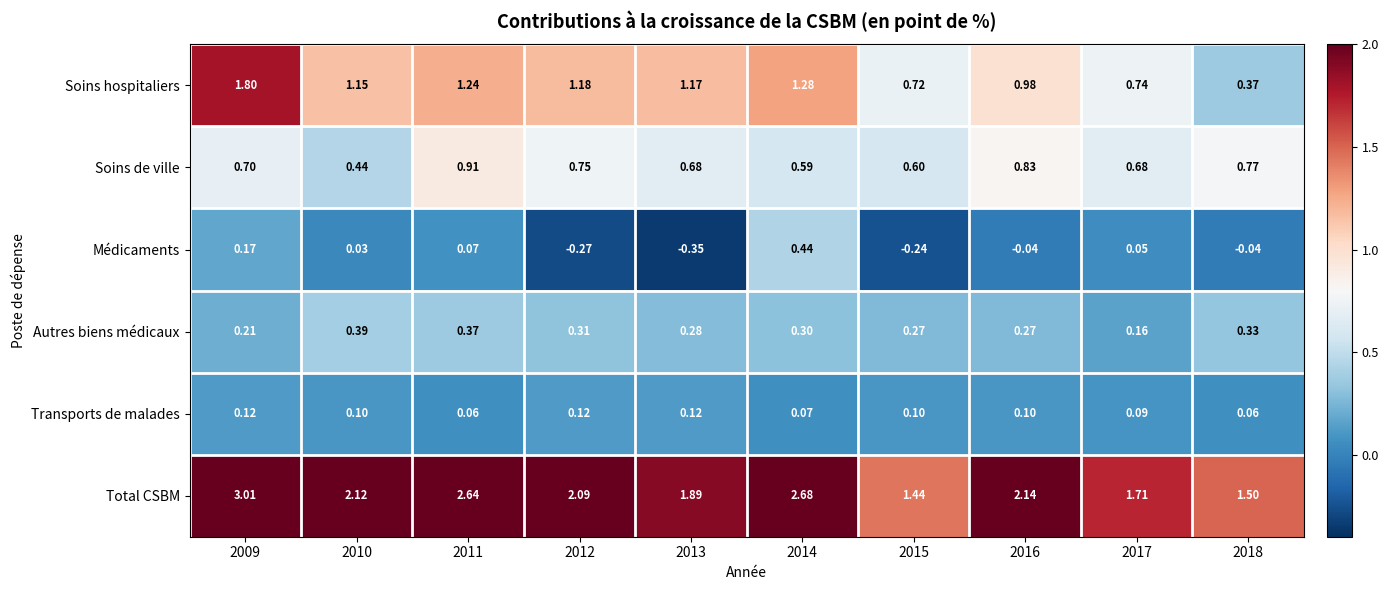

Which series has the widest spread of values?

Total CSBM